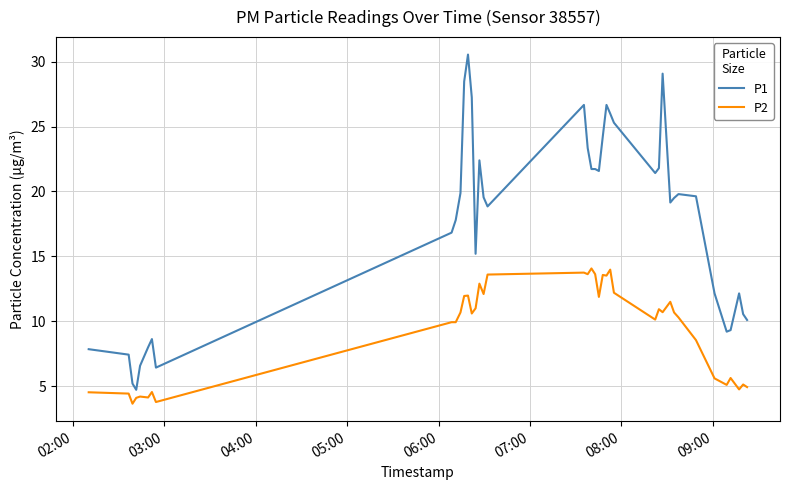

What is the difference between the maximum and minimum values in the P2 series?

10.4